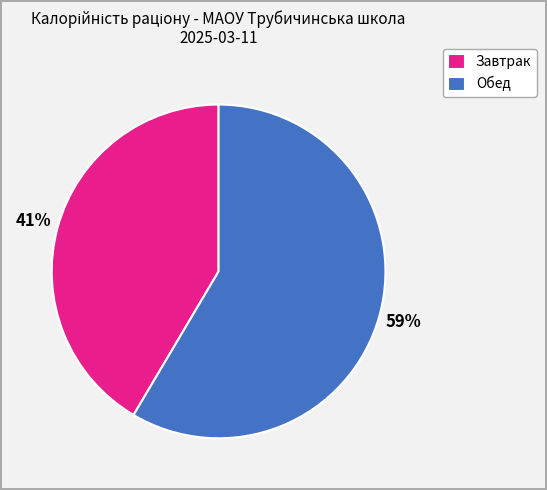

Approximately how many times larger is the value at Завтрак compared to Обед?

0.7